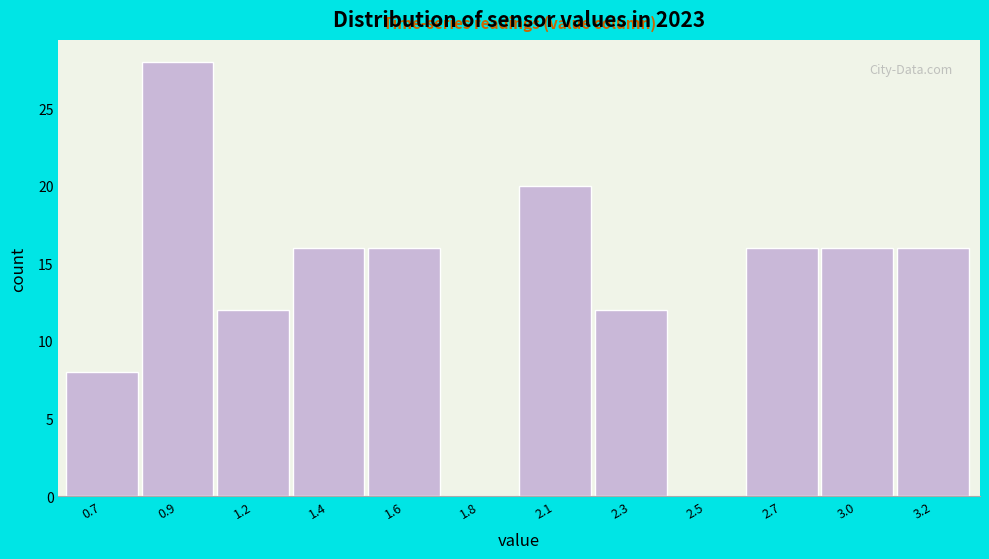

Reading left to right, list all the values displayed in this chart.

0.7=8	0.9=28	1.2=12	1.4=16	1.6=16	1.8=0	2.1=20	2.3=12	2.5=0	2.7=16	3.0=16	3.2=16